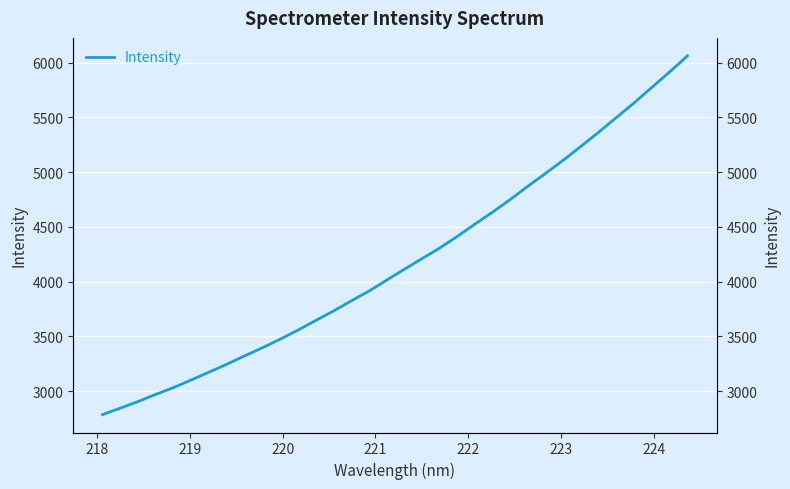

What is the difference between the second highest and second lowest values?

3072.2